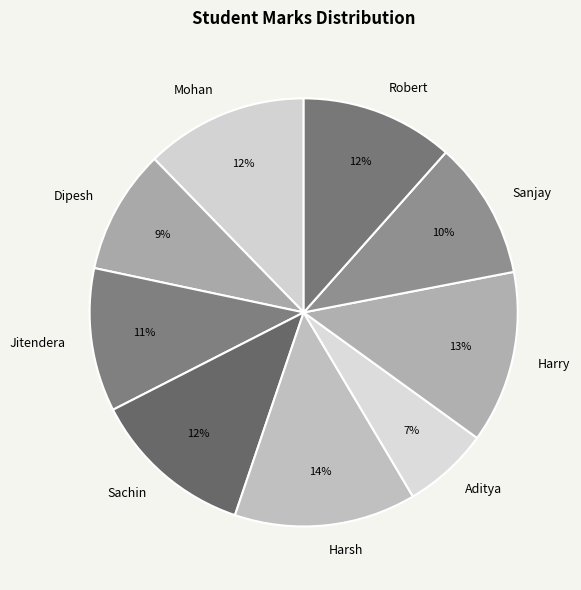

What is the smallest slice in the pie chart?

Aditya